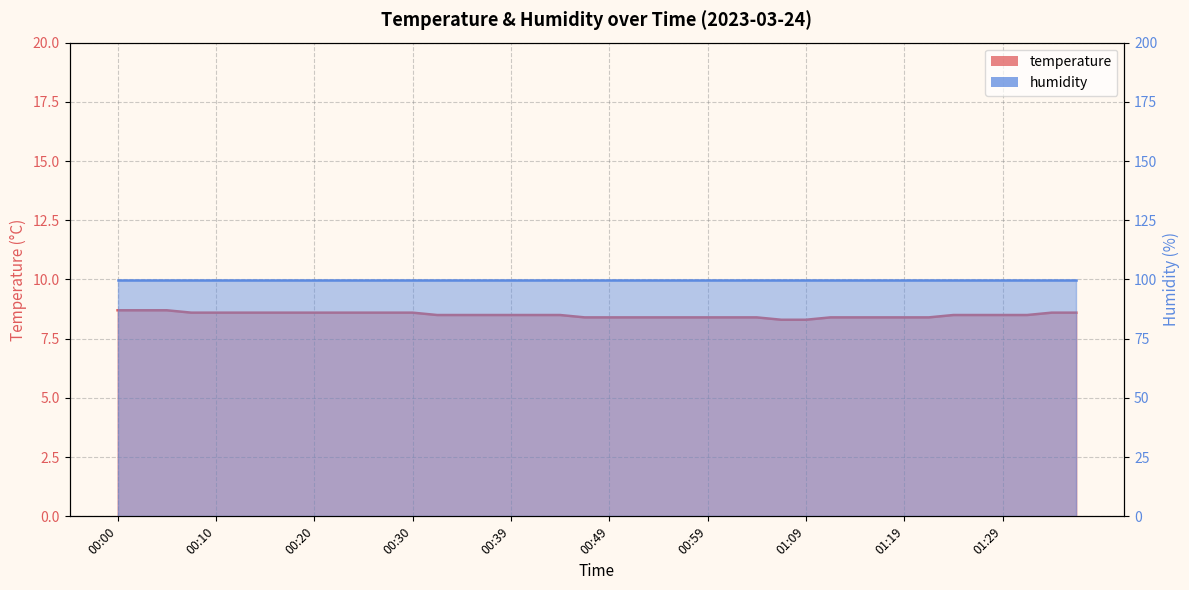

What position from the right is 00:05?

38